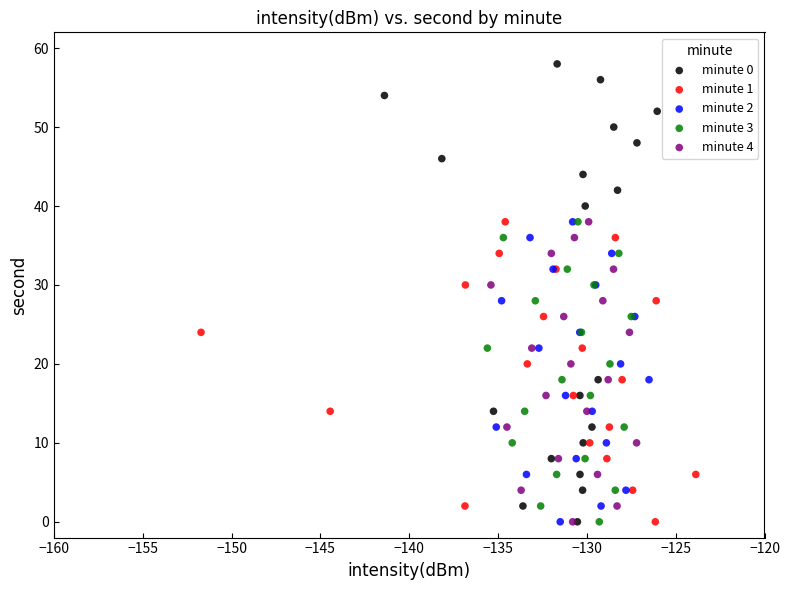

Which series has the widest spread of Y values?

minute 0